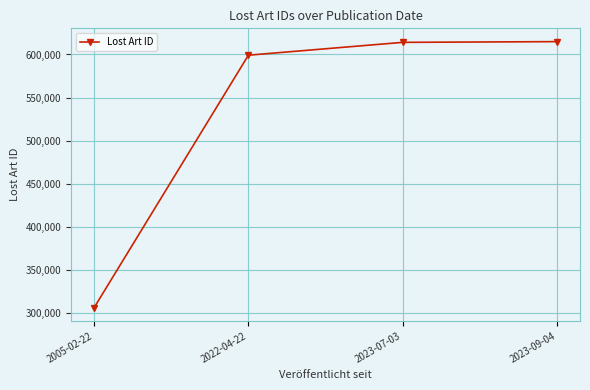

What is the label of the 4th point from the right?

2005-02-22